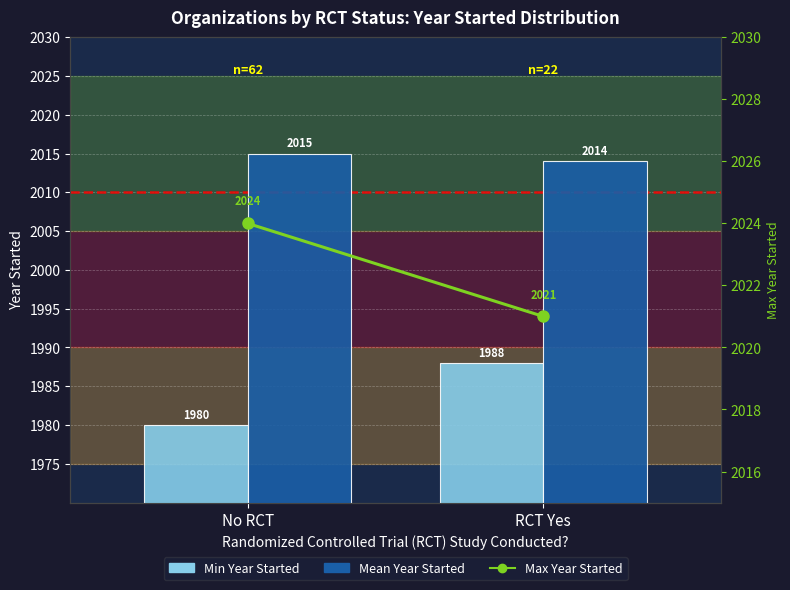

Is it true that Max Year Started equals 2024 at No RCT?

True